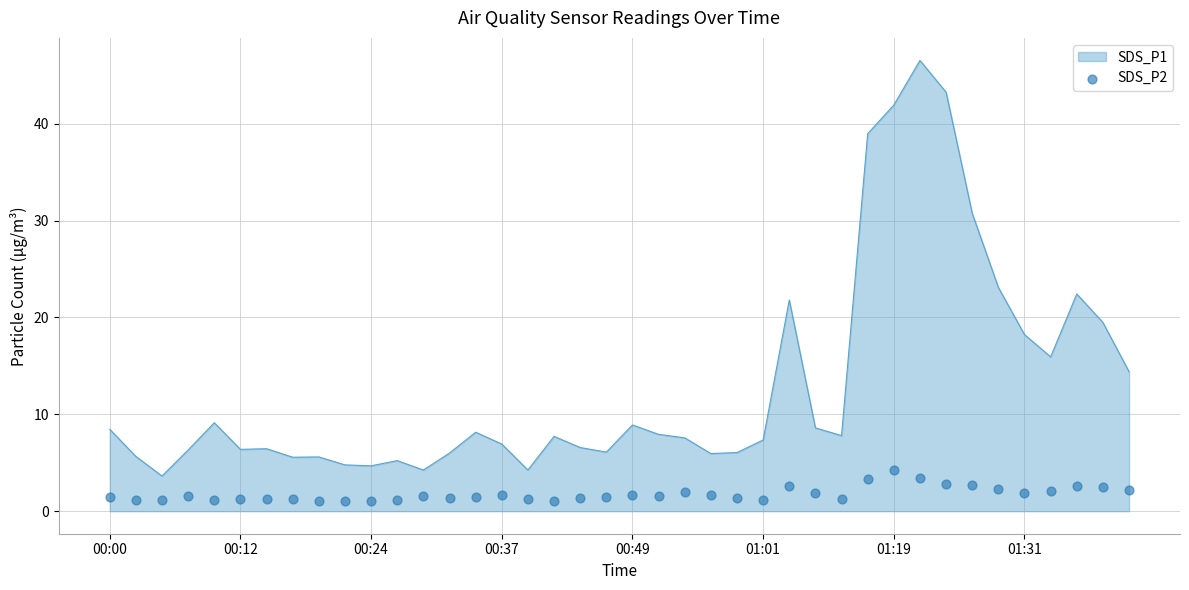

What is the highest value of the SDS_P1 series?

46.5